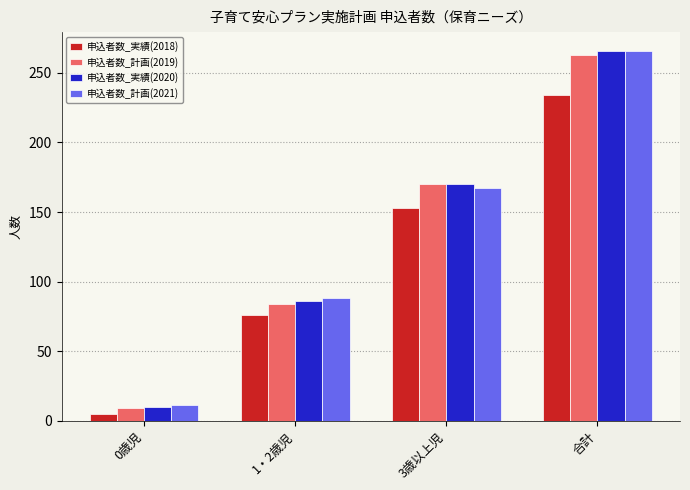

What are all the series names shown in the legend?

申込者数_実績(2018), 申込者数_計画(2019), 申込者数_実績(2020), 申込者数_計画(2021)